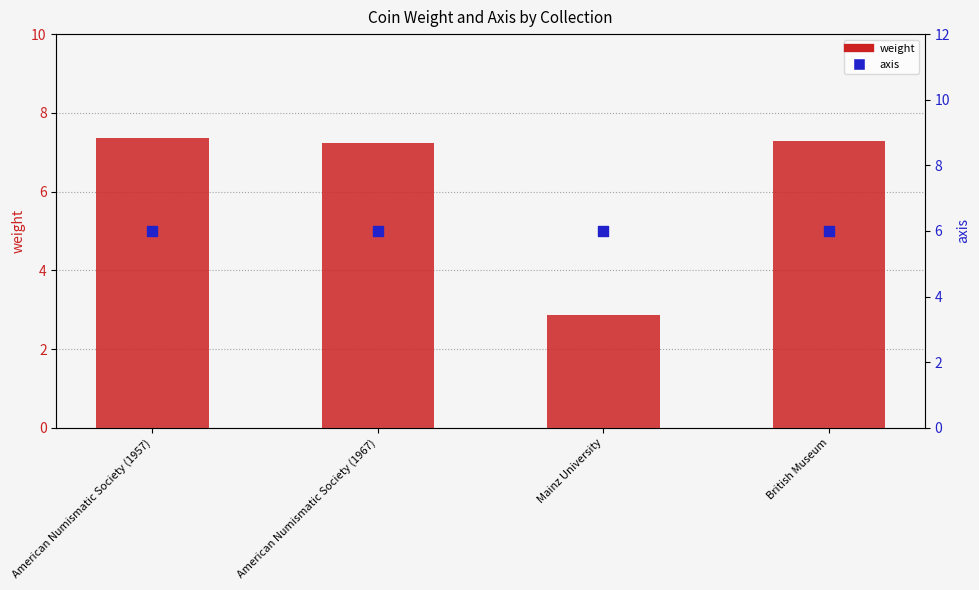

Which series has the largest total across all categories?

weight